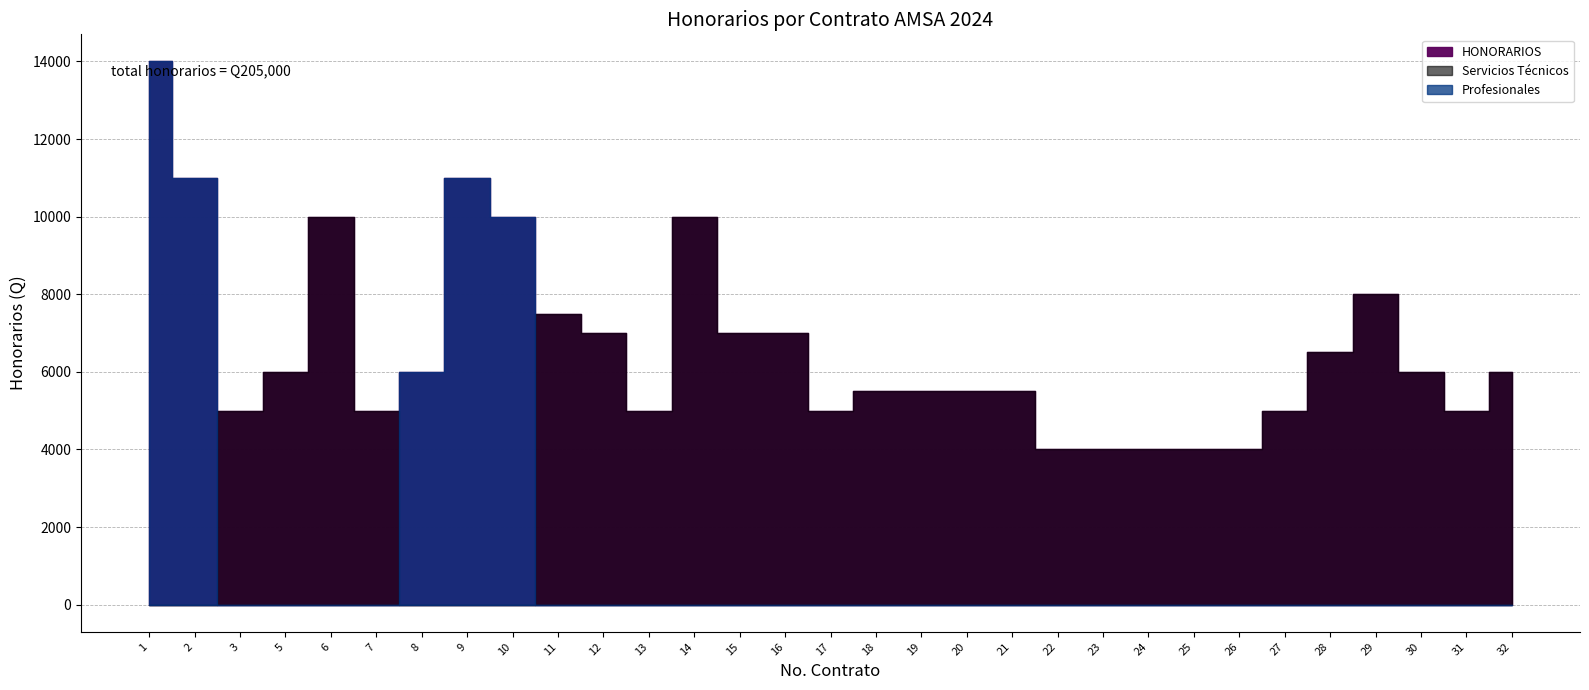

At how many categories does at least one series exceed 4795?

26